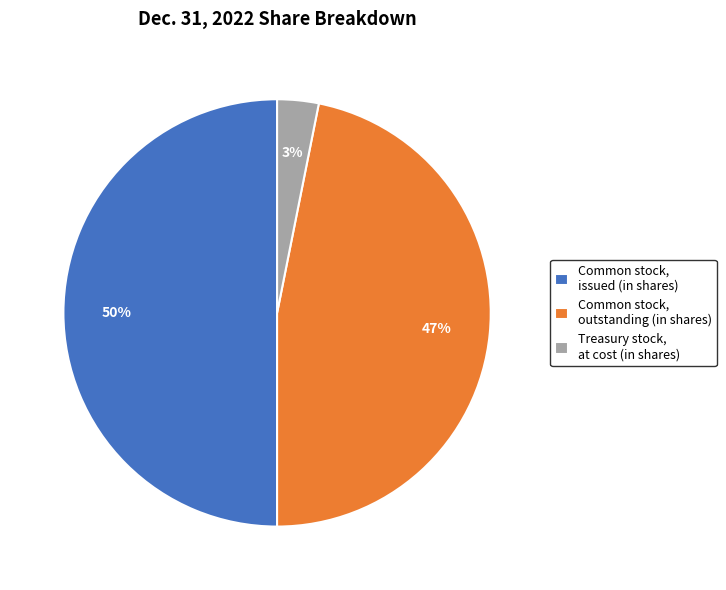

What is the largest slice in the pie chart?

Common stock, issued (in shares)